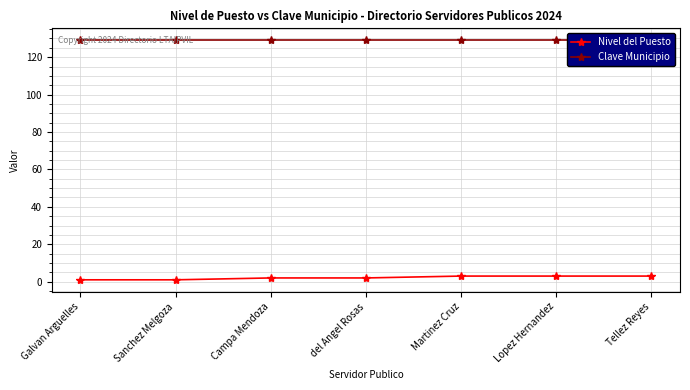

Rank the series by their average value, from lowest to highest.

Nivel del Puesto, Clave Municipio